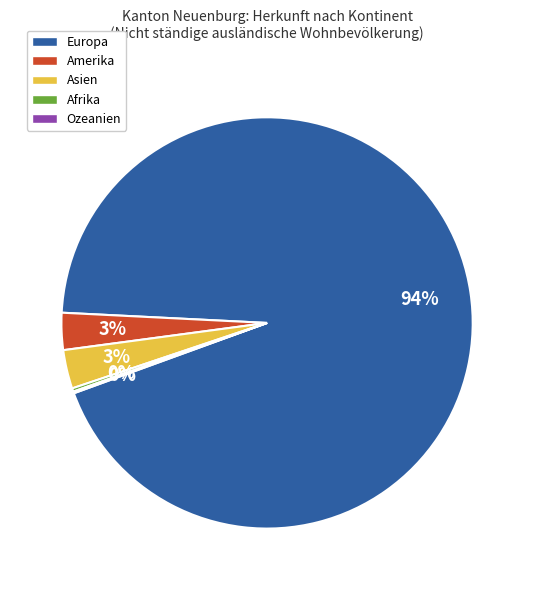

To the nearest percent, what percentage of the pie is Asien?

3%